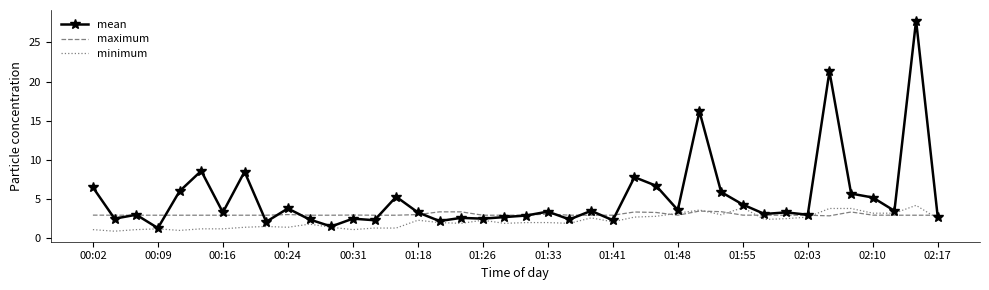

Rank the series by their maximum value, from lowest to highest.

maximum, minimum, mean